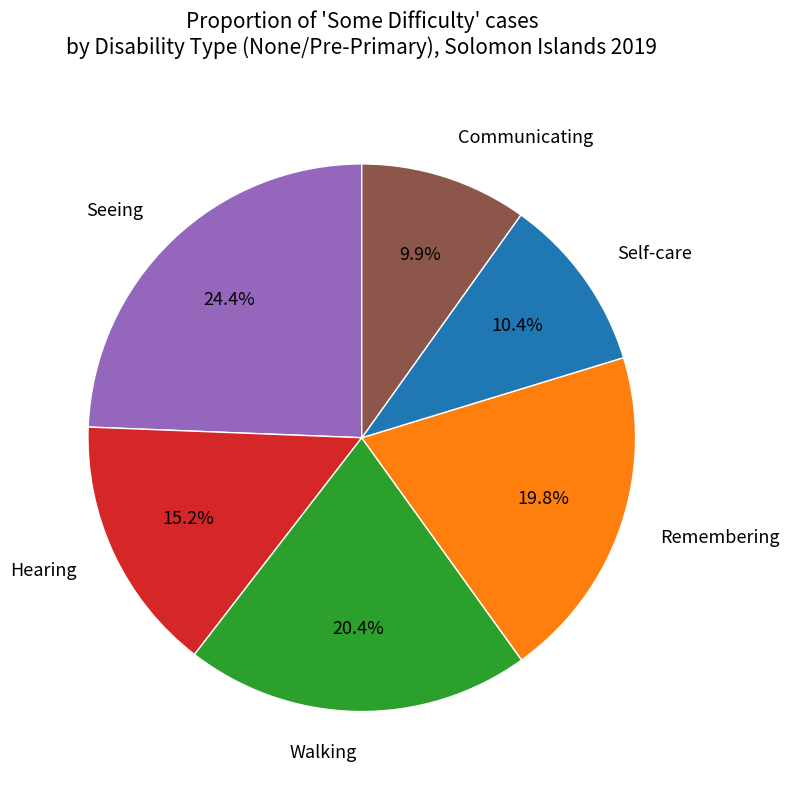

Is the sum of Self-care and Remembering greater than half?

No